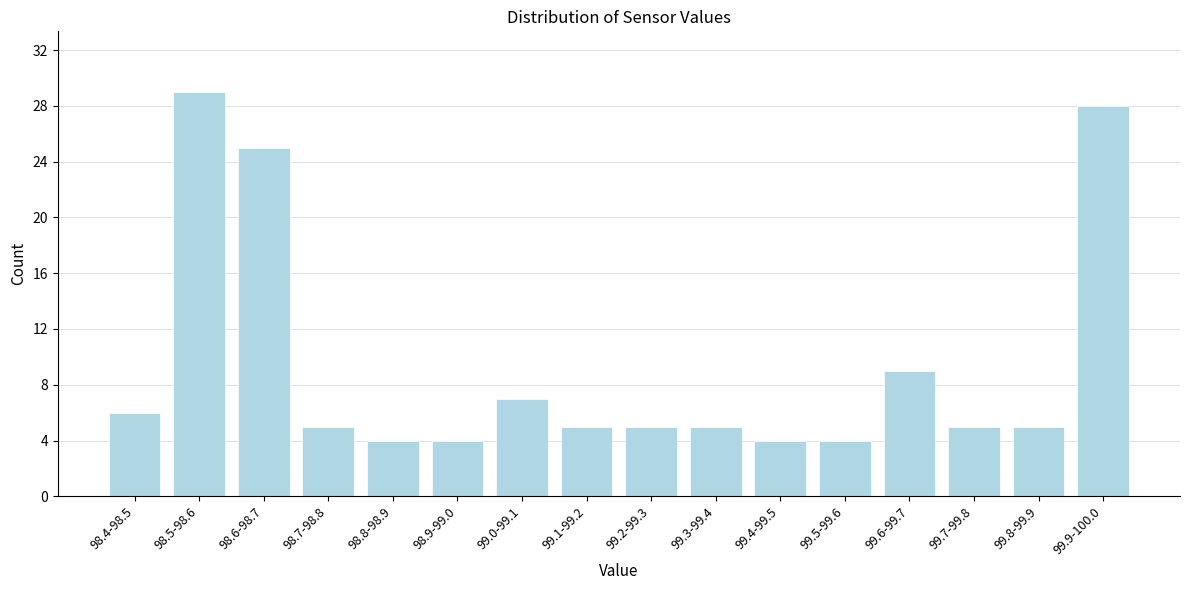

Reading left to right, list all the values displayed in this chart.

6	29	25	5	4	4	7	5	5	5	4	4	9	5	5	28